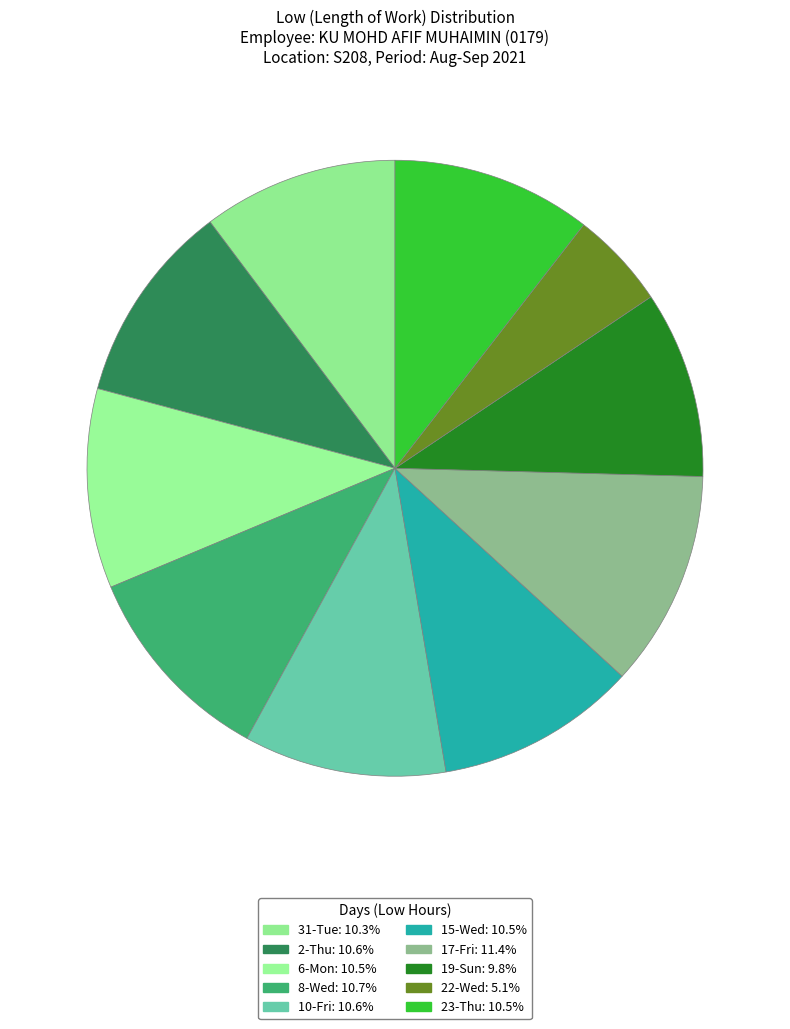

How many slices are in this pie chart?

10